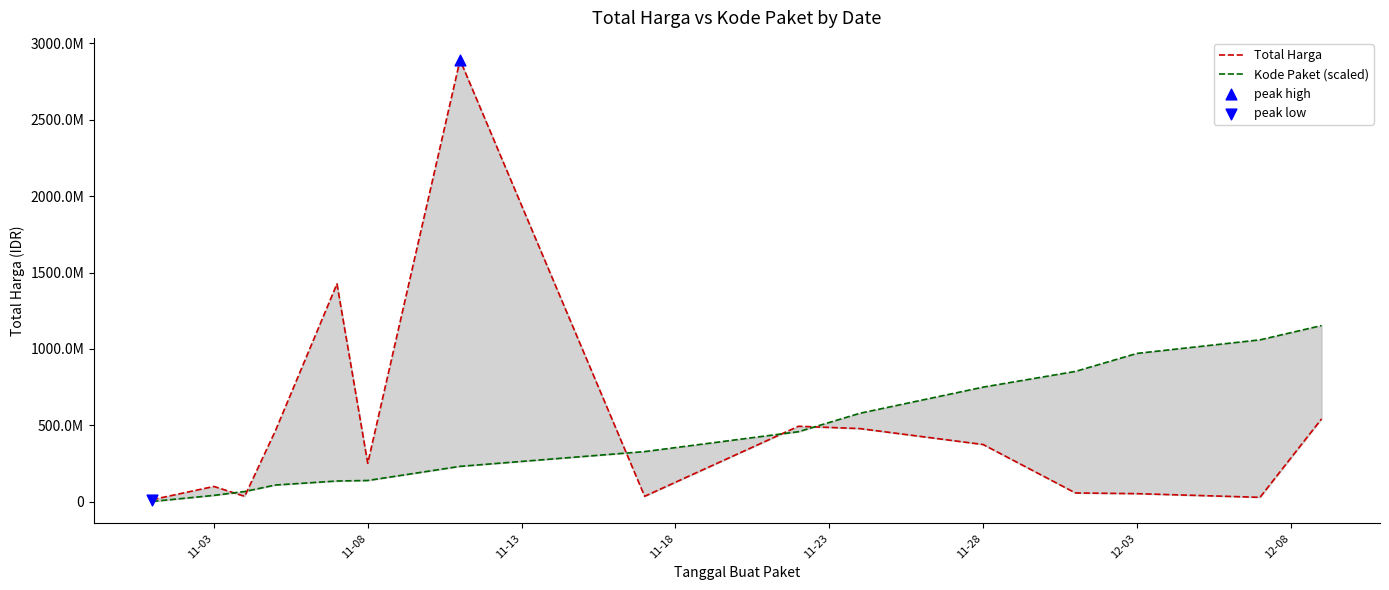

Which series has the largest Y range (max minus min)?

Total Harga